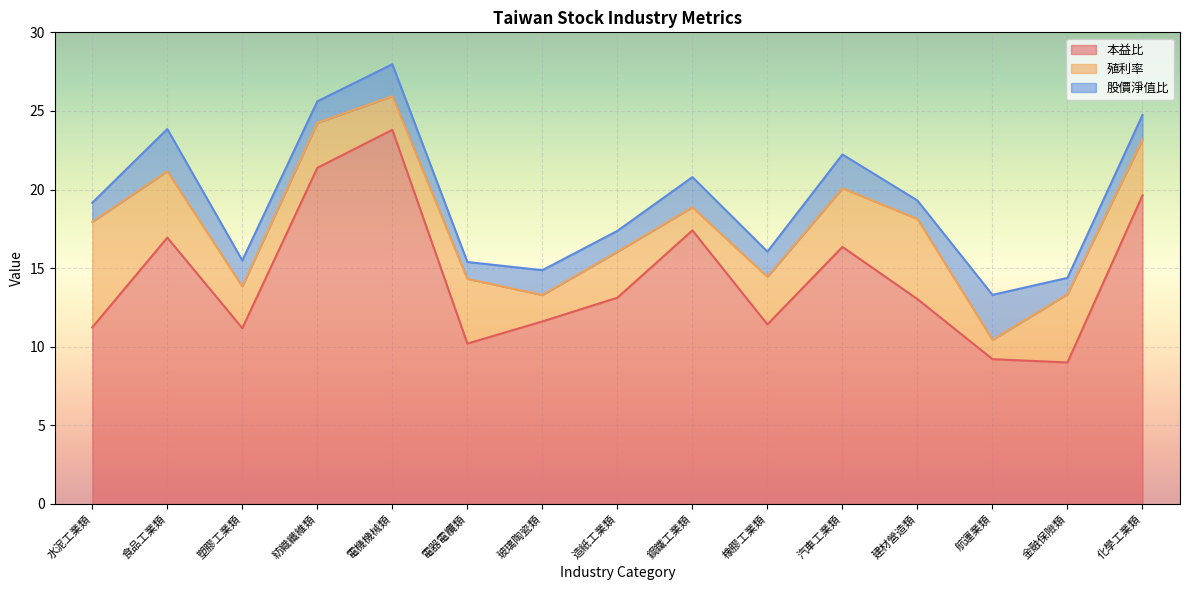

How many data points in 本益比 are above 13?

8